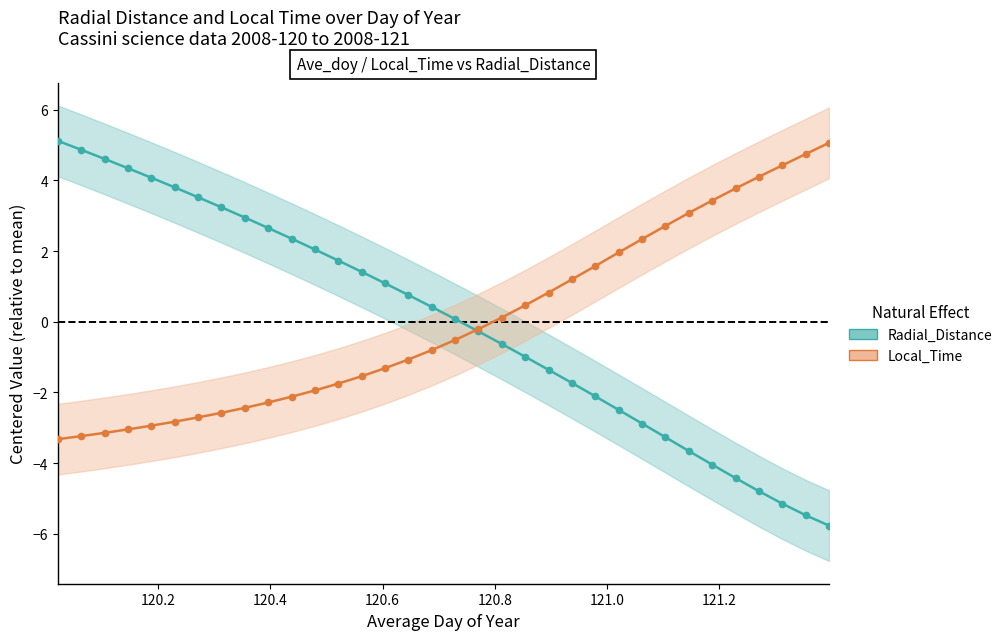

The Radial_Distance series shows 5.9 at 121.2. True or false?

False